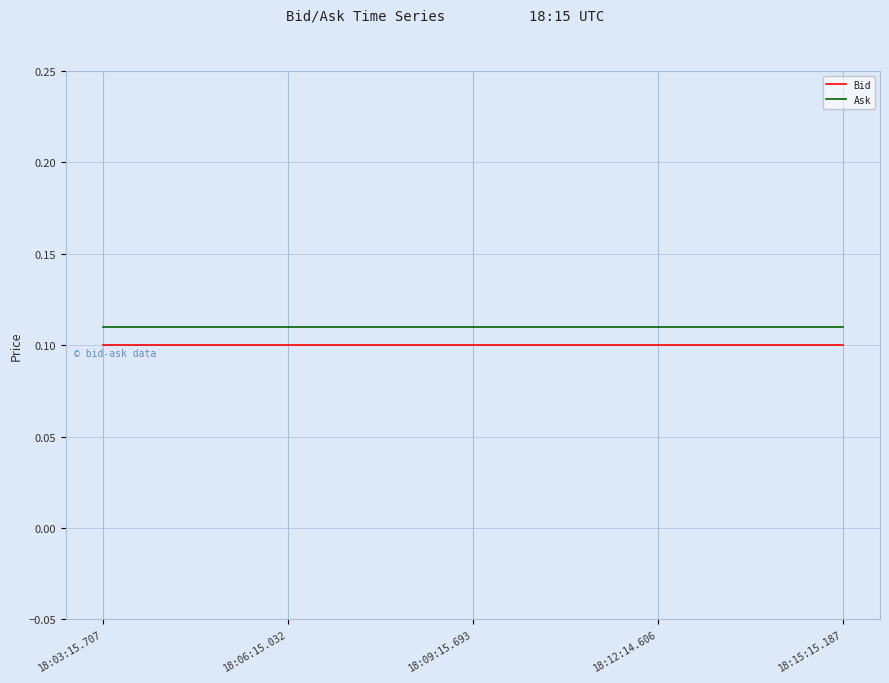

What is the total value across all series at 18:12:14.606?

0.2